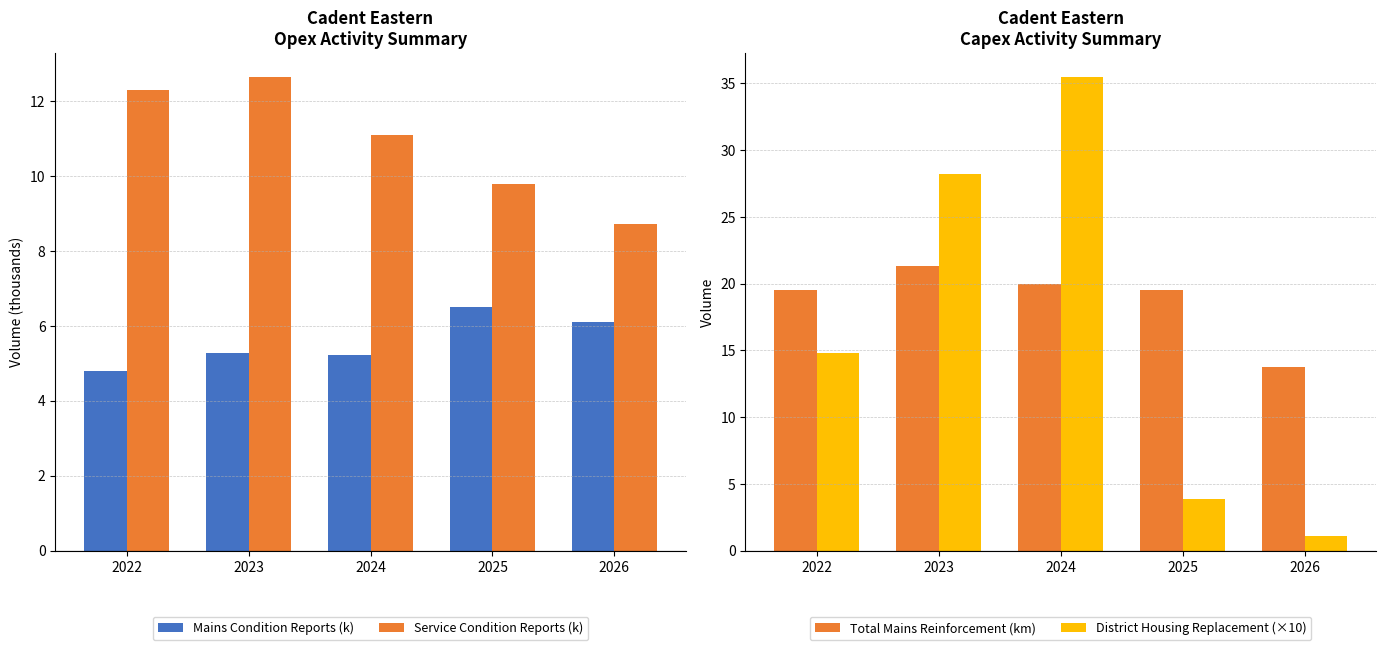

Which series has the largest total across all categories?

Total Mains Reinforcement (km)